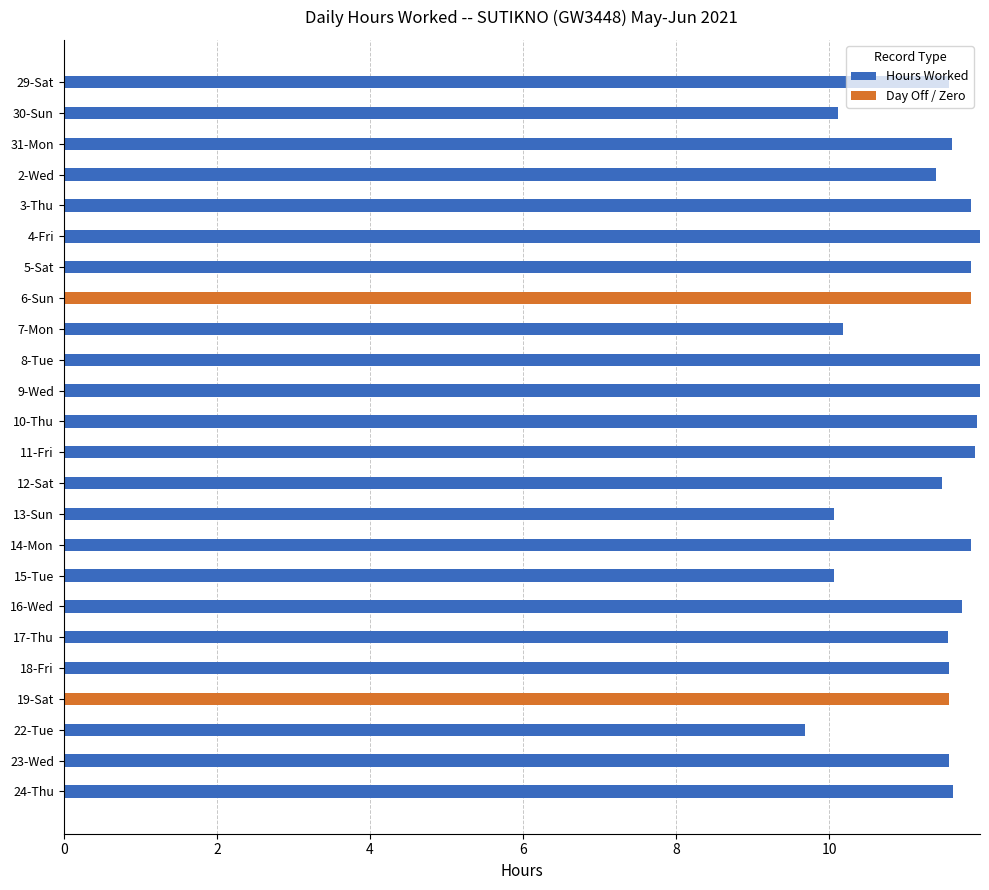

Is it true that Hours Worked equals 3.1 at 11-Fri?

False